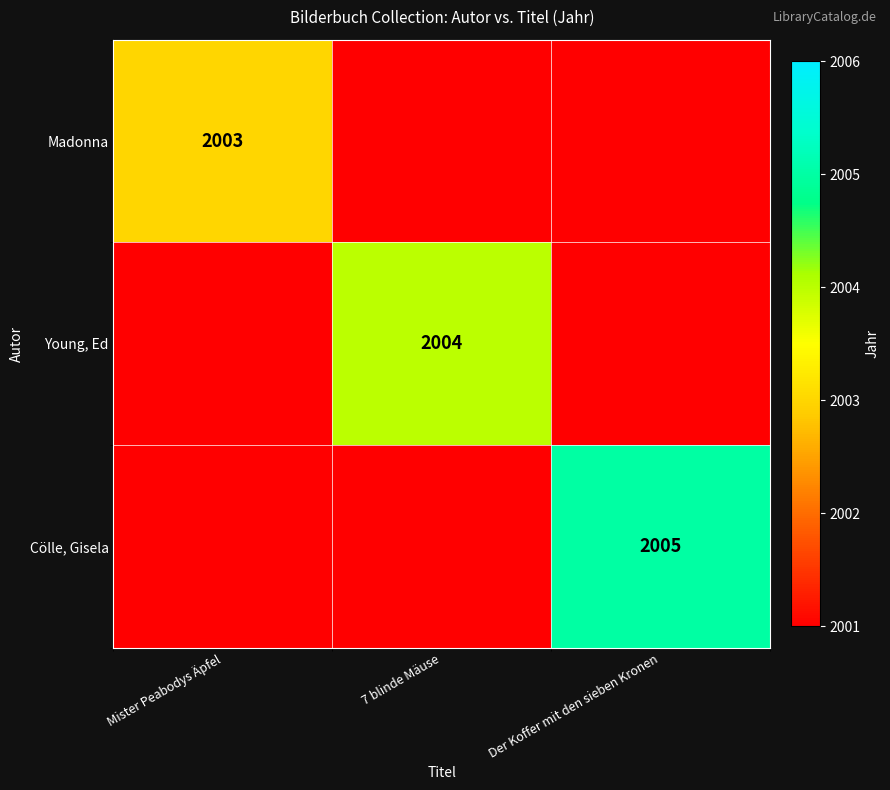

Is it true that Madonna equals 2003 at Mister Peabodys Äpfel?

True